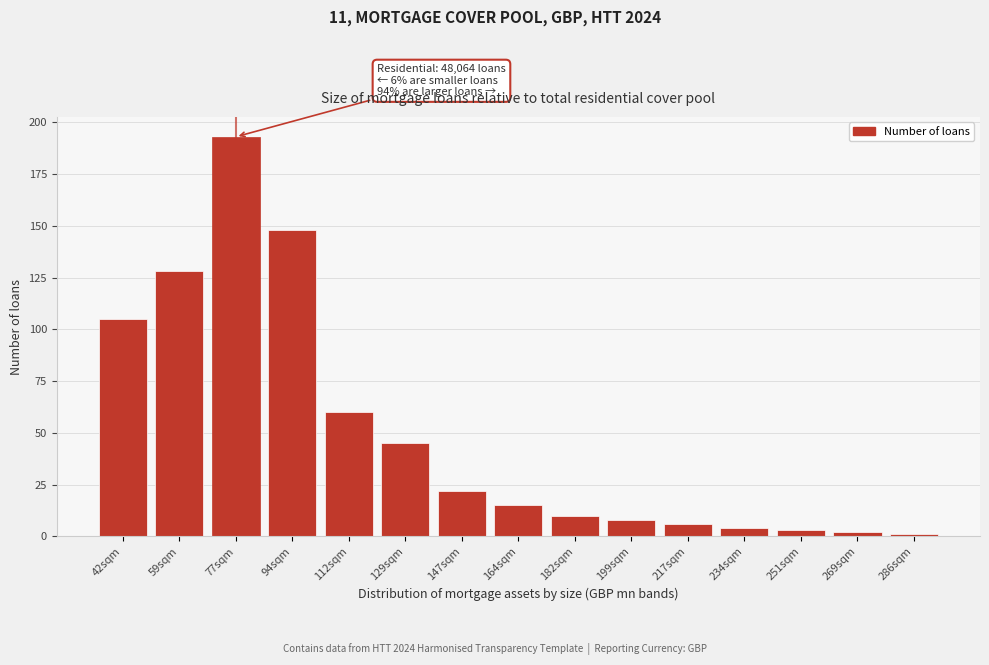

Reading left to right, extract all data points from this chart.

105	128	193	148	60	45	22	15	10	8	6	4	3	2	1